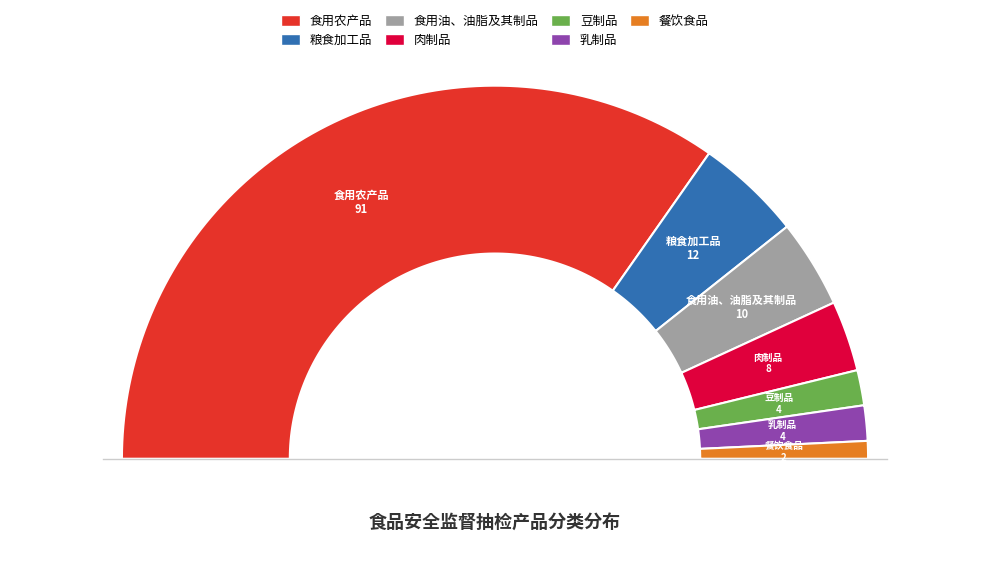

Which category has the smallest portion of the pie?

餐饮食品